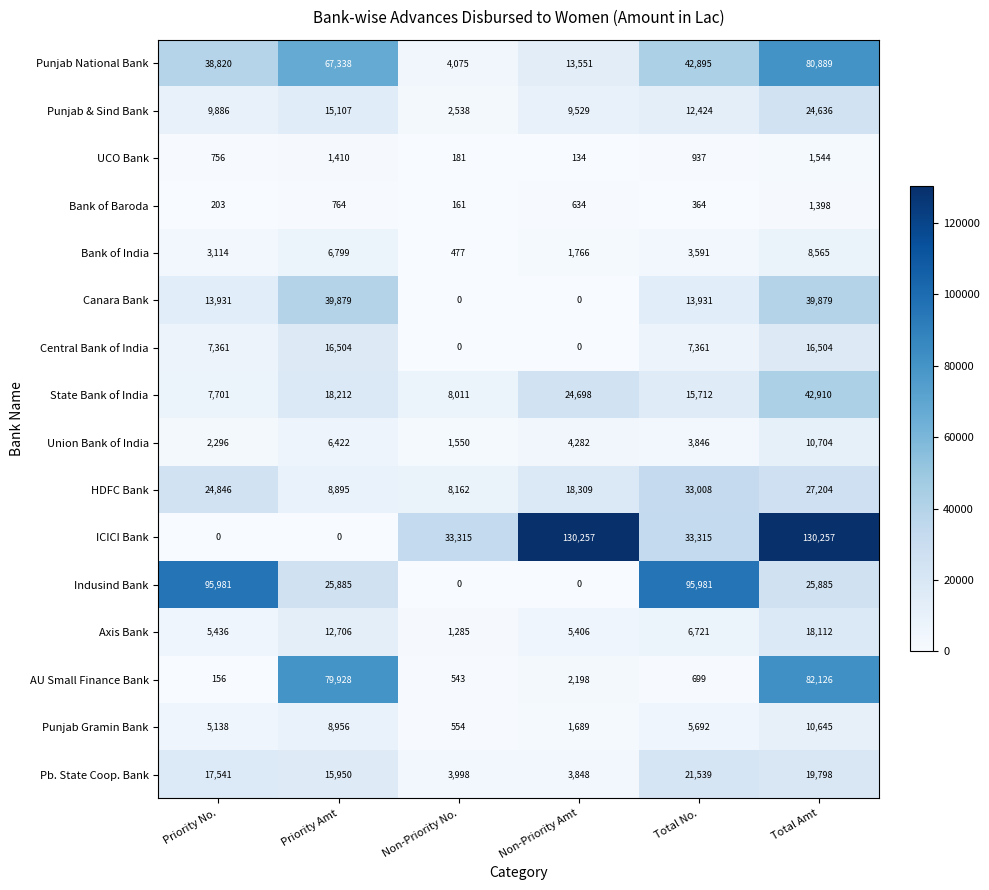

What is the greatest value displayed?

130257